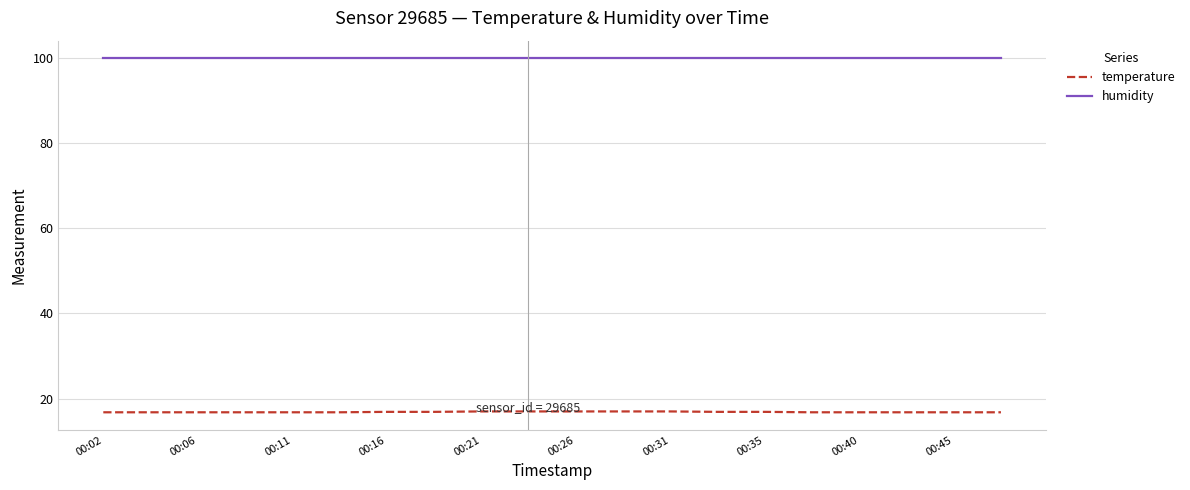

Which series has the widest spread of values?

temperature